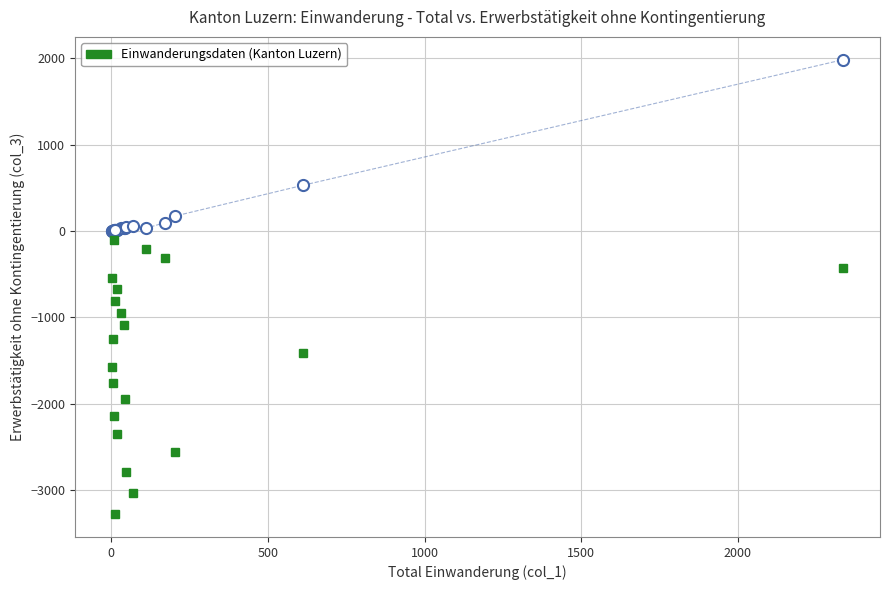

What Y value in the scatter plot is closest to 991?

528